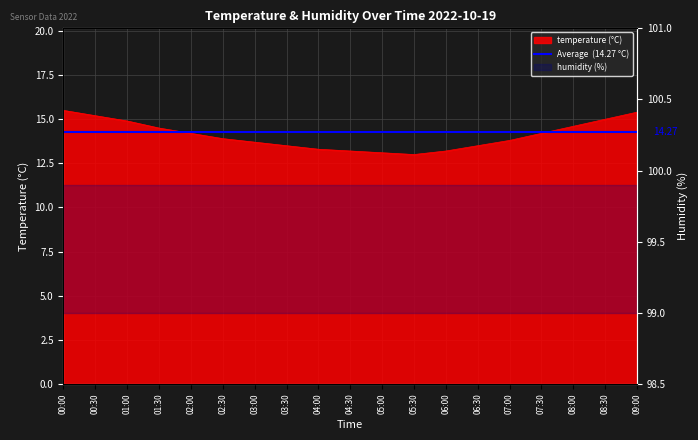

Reading left to right, transcribe all the data shown in this chart.

00:00=15.5	00:30=15.2	01:00=14.9	01:30=14.5	02:00=14.2	02:30=13.9	03:00=13.7	03:30=13.5	04:00=13.3	04:30=13.2	05:00=13.1	05:30=13.0	06:00=13.2	06:30=13.5	07:00=13.8	07:30=14.2	08:00=14.6	08:30=15.0	09:00=15.4